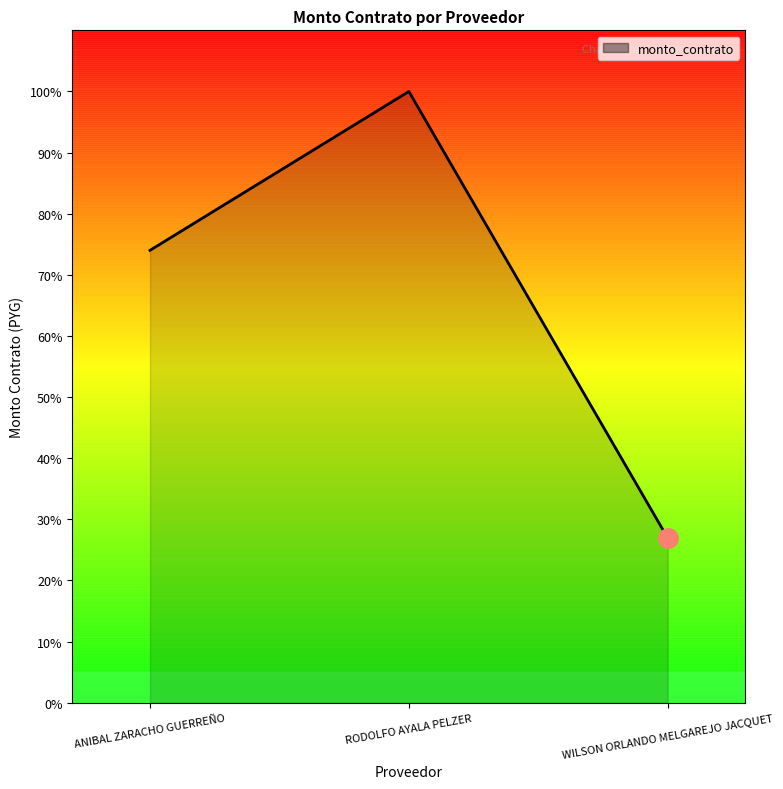

How many values are between 249230000 and 925000000?

3